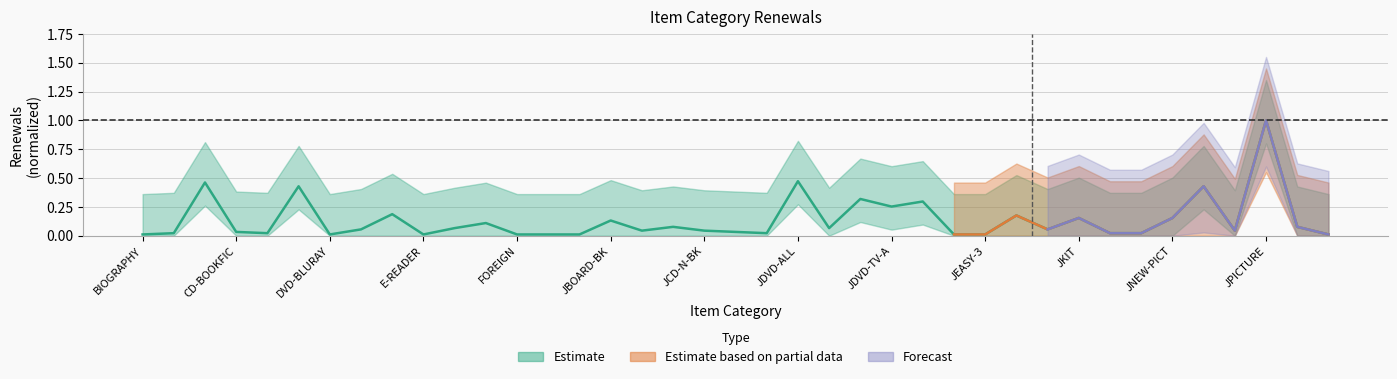

What is the change in value from JNEW-PICT to JPICTURE?

+0.8